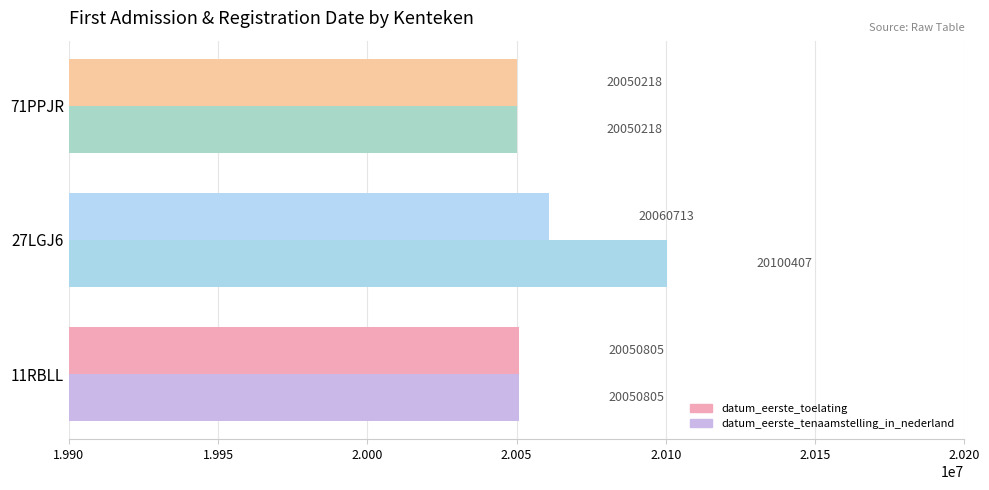

Is the value of datum_eerste_tenaamstelling_in_nederland at 11RBLL greater than the value of datum_eerste_toelating at 27LGJ6?

No